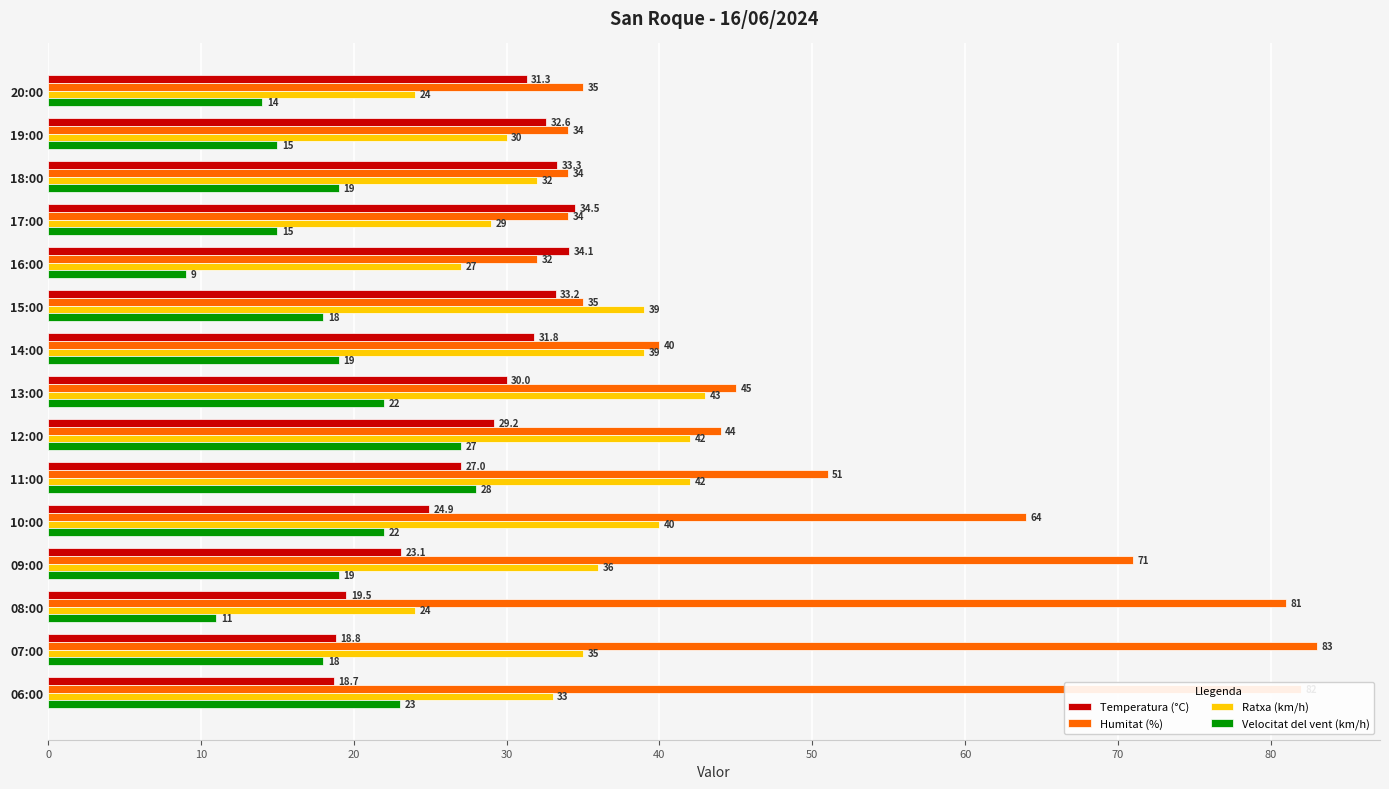

Which series has the largest total across all categories?

Humitat (%)